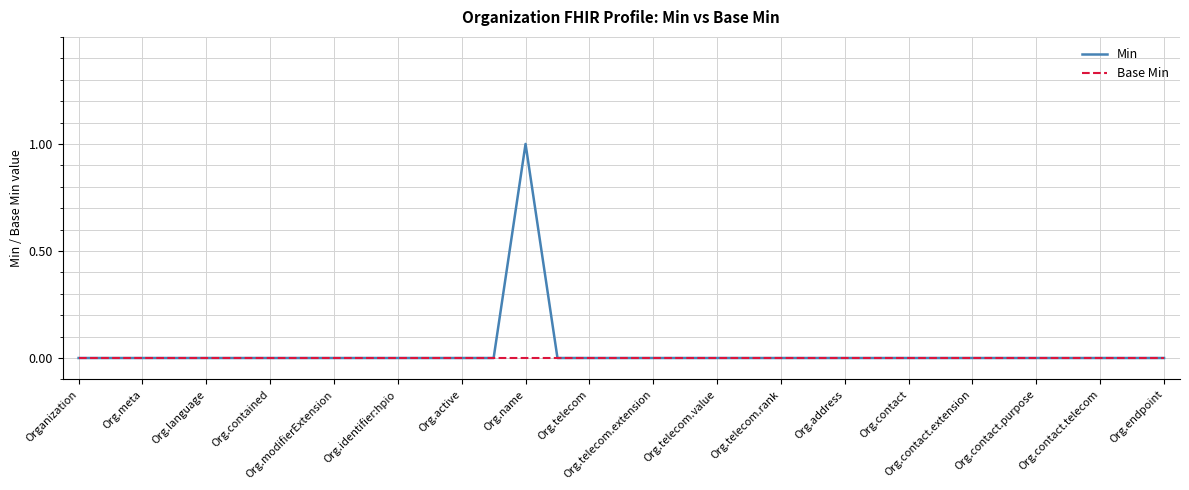

List the series in order of their peak value, lowest first.

Base Min, Min